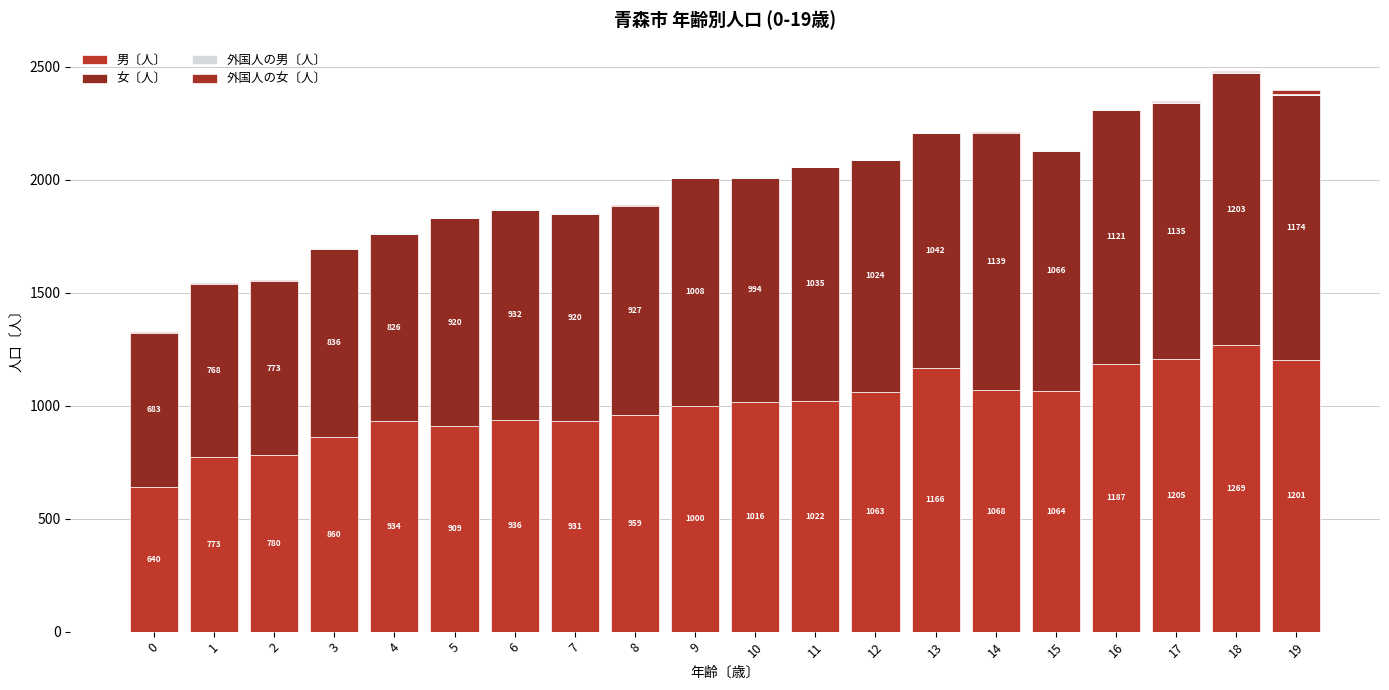

Where does the 男〔人〕 series first go above 1016?

11